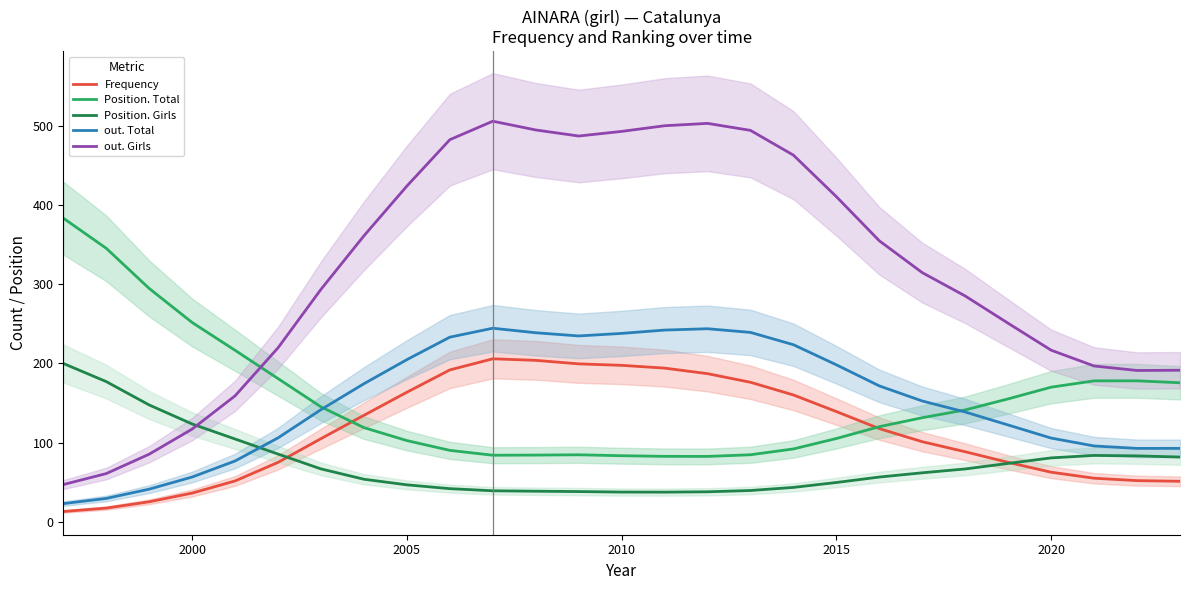

What is the average value of the Frequency series?

114.1